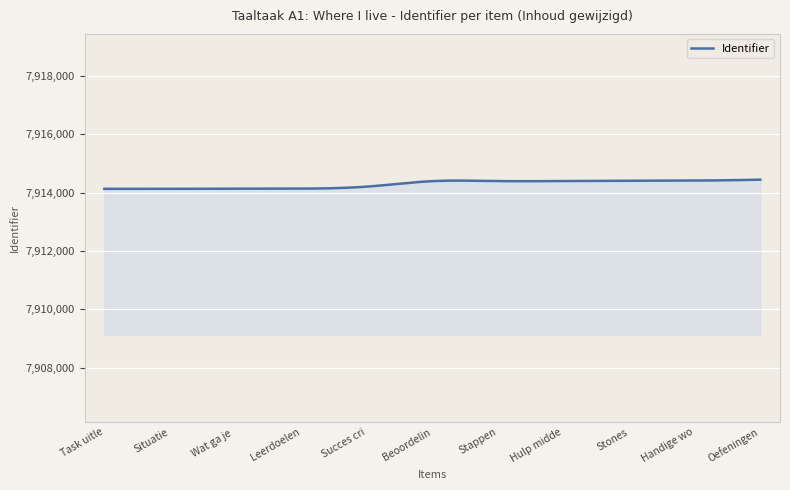

What is the difference between the maximum and minimum values?

315.2